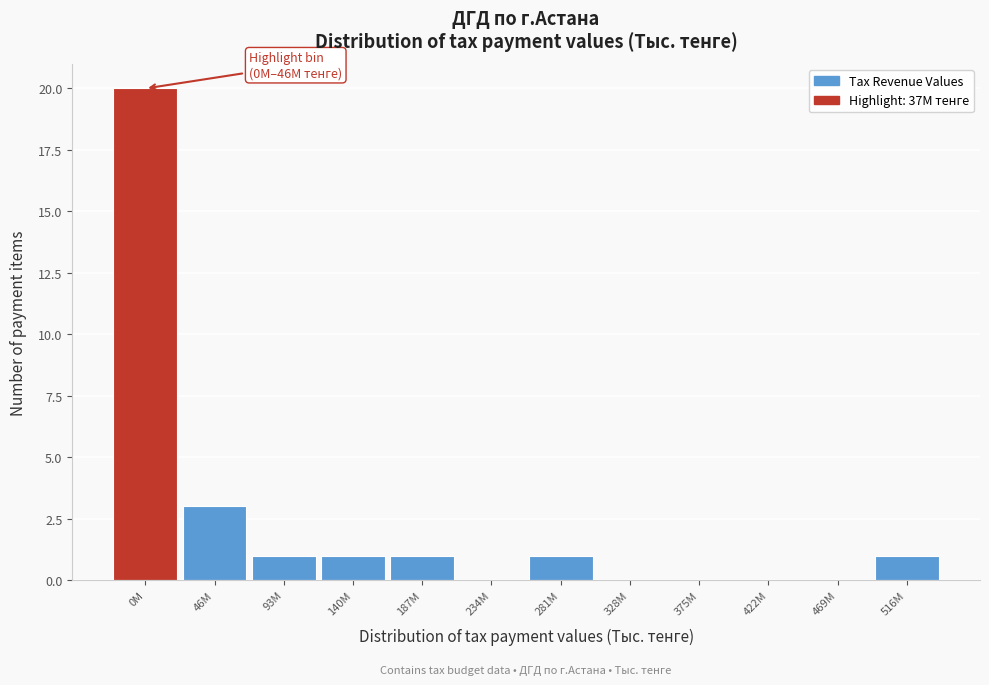

Reading left to right, extract all data points from this chart.

0M=20	46M=3	93M=1	140M=1	187M=1	234M=0	281M=1	328M=0	375M=0	422M=0	469M=0	516M=1